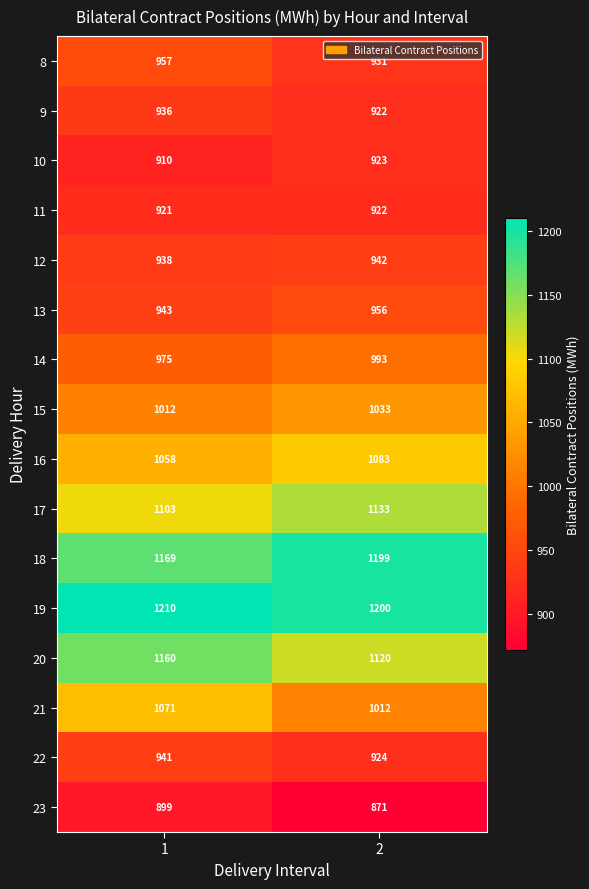

What is the maximum value for 11?

922